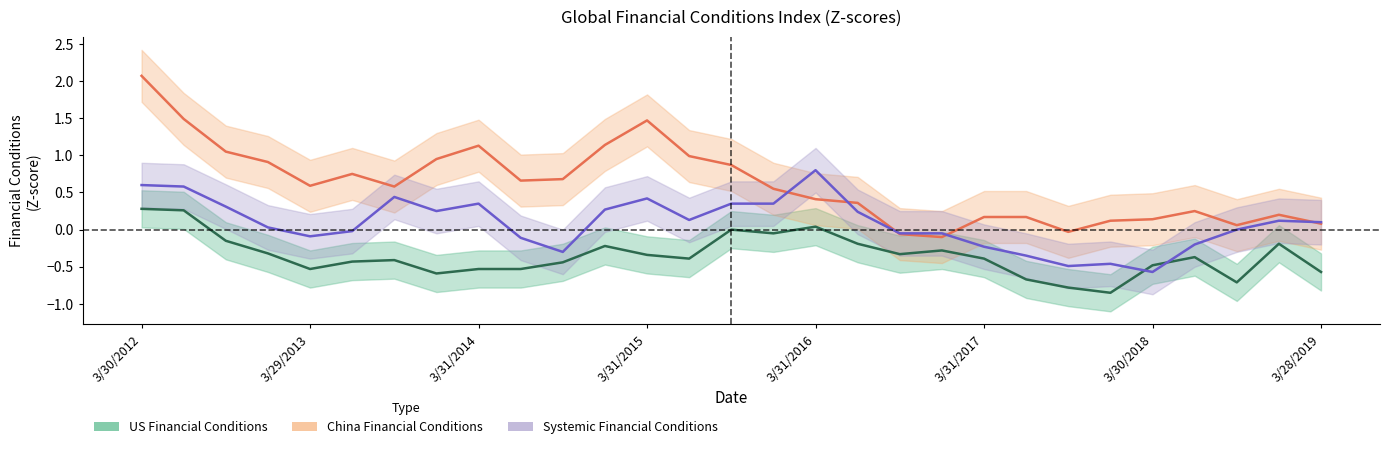

Where do Systemic_Index and China_Index first cross each other?

12/31/2015 and 3/31/2016